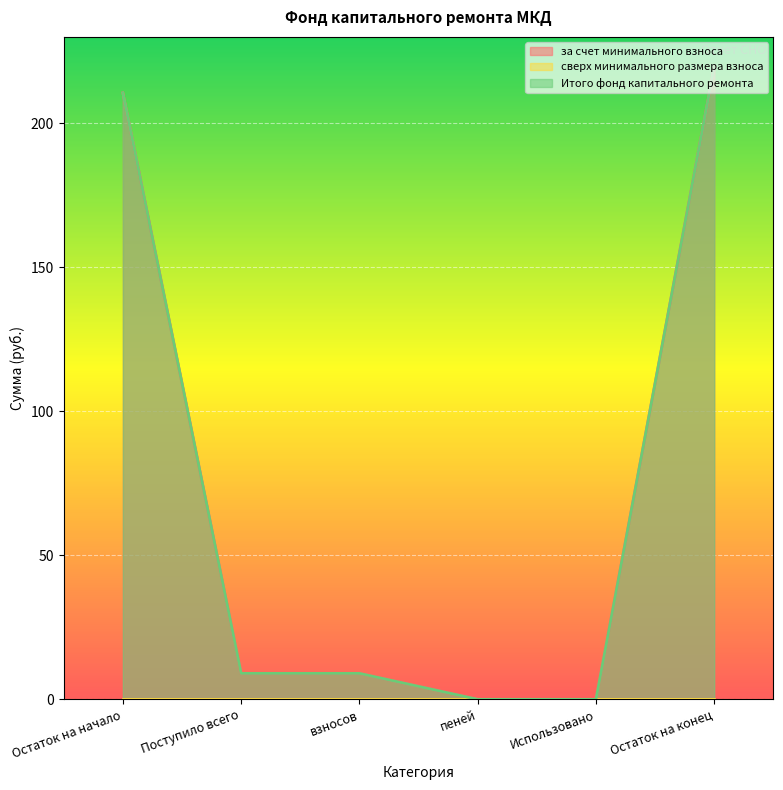

What is the label of the 4th point from the right?

взносов